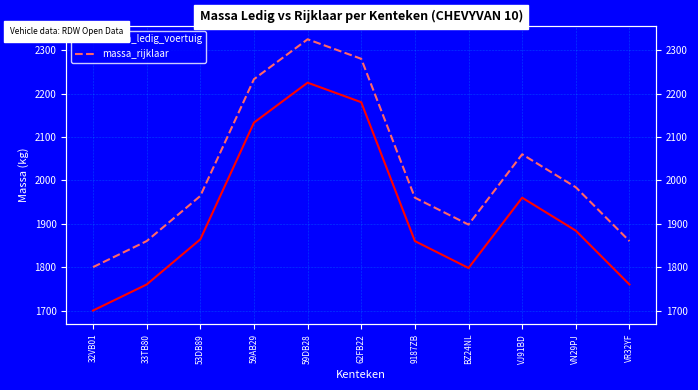

True or false: massa_rijklaar has more than 1 interior local peaks.

True